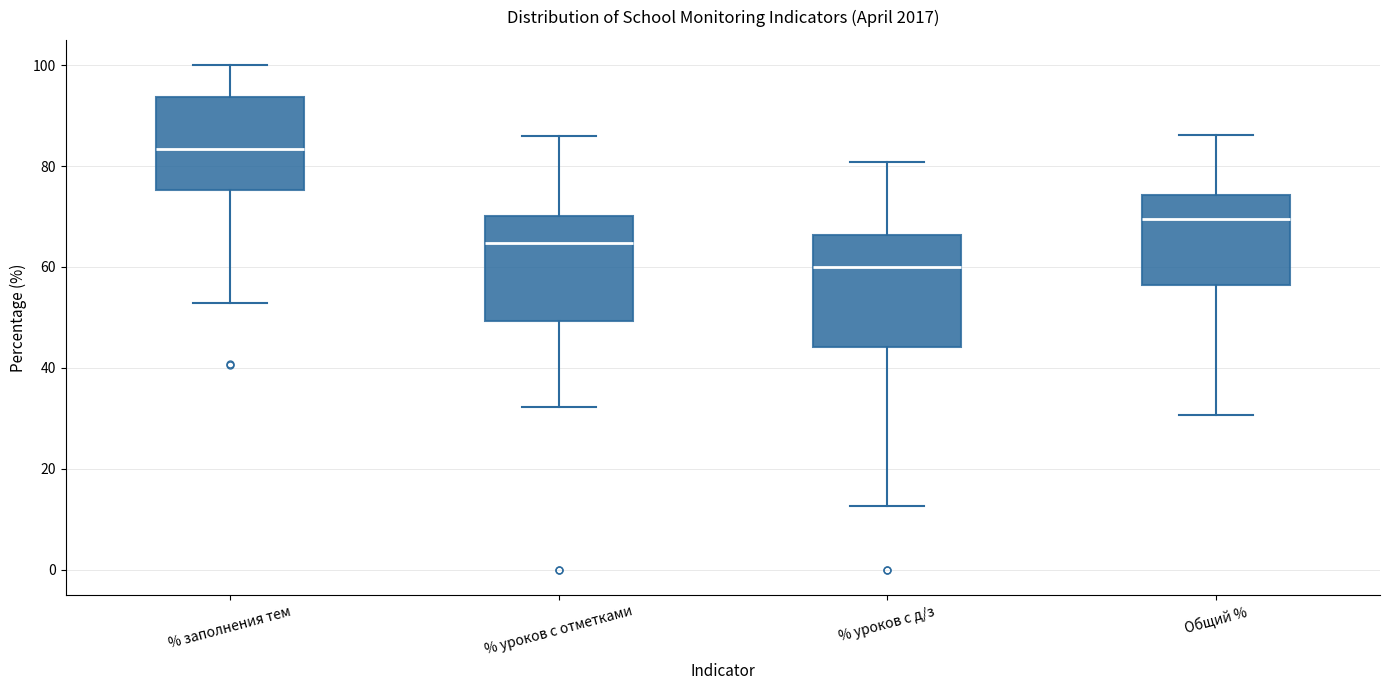

Reading left to right, read every box against the y-axis: the position of its median line, the range the box covers, and the ends of its whiskers. The values are not printed on the chart, so give them approximately, as read against the axis.

% заполнения тем: median 84, box 76 to 94, whiskers 52 to 100
% уроков с отметками: median 64, box 50 to 70, whiskers 32 to 86
% уроков с д/з: median 60, box 44 to 66, whiskers 12 to 80
Общий %: median 70, box 56 to 74, whiskers 30 to 86